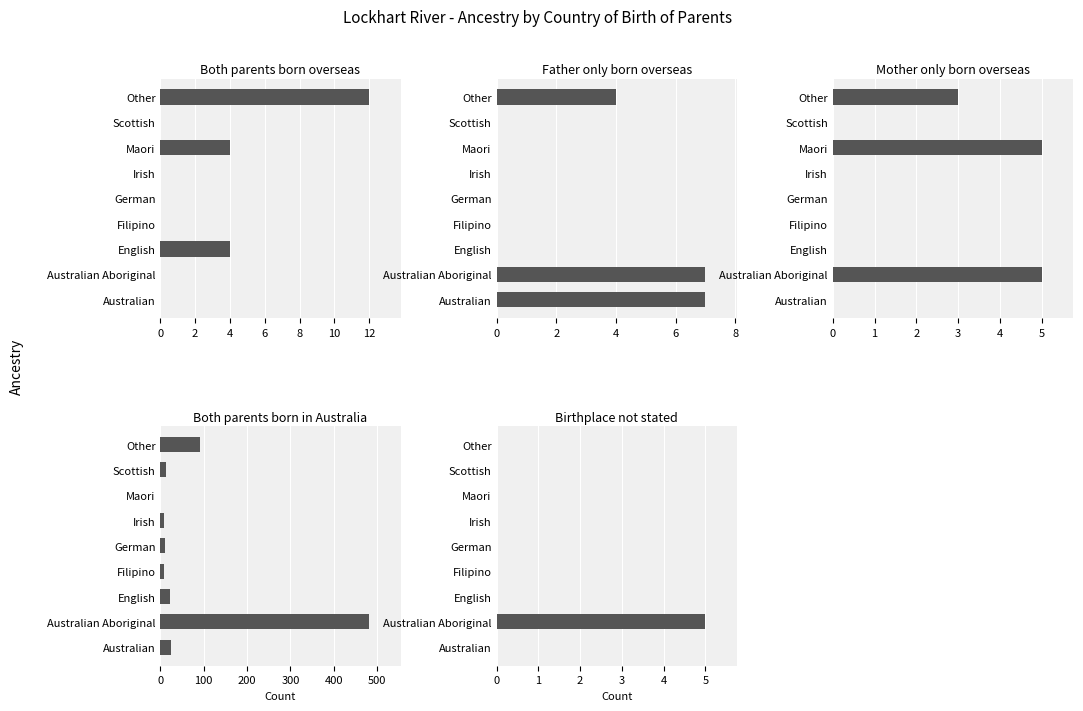

Is the value of Both parents born overseas at Scottish greater than the value of Both parents born in Australia at Australian Aboriginal?

No